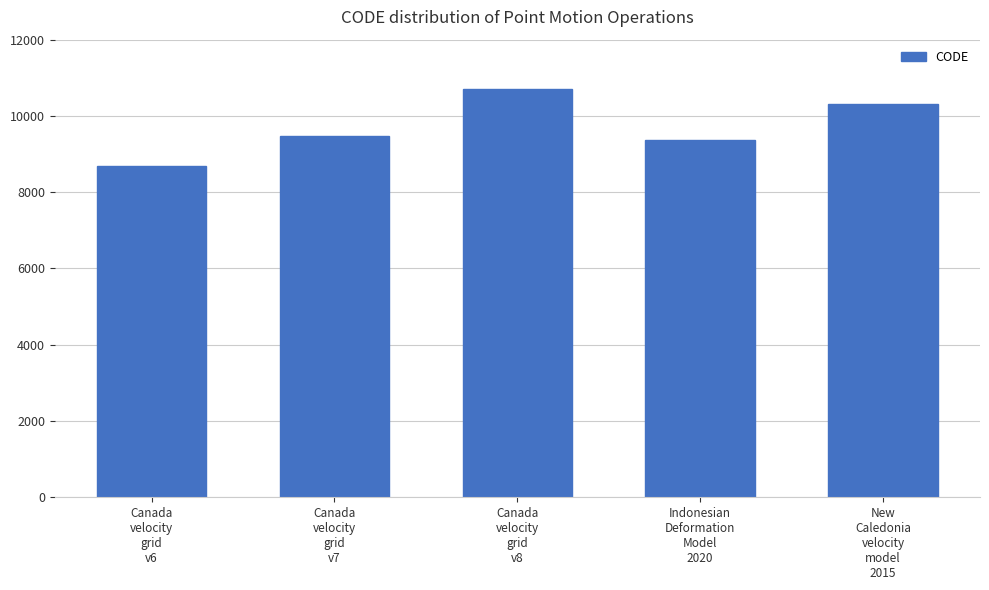

Reading left to right, what are all the values shown in this chart?

Canada
velocity
grid
v6=8676	Canada
velocity
grid
v7=9483	Canada
velocity
grid
v8=10707	Indonesian
Deformation
Model
2020=9375	New
Caledonia
velocity
model
2015=10323